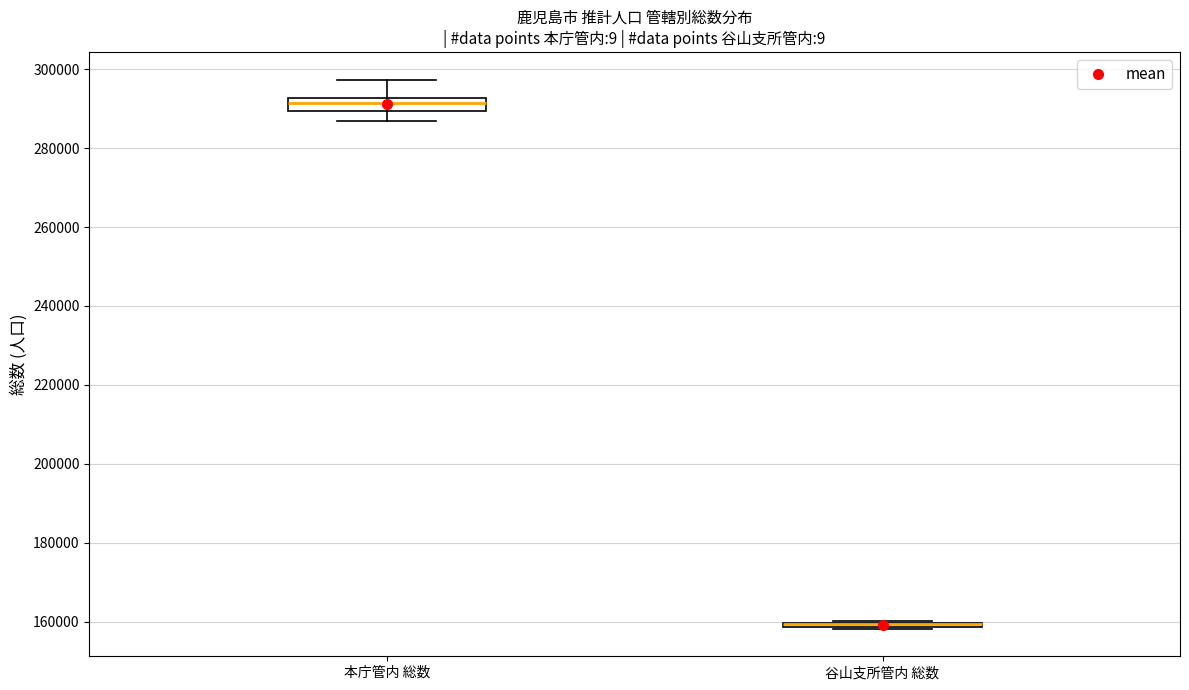

Where is the lower edge of the box for 本庁管内 総数 on the y-axis? The values are not printed on the chart, so give them approximately, as read against the axis.

290000